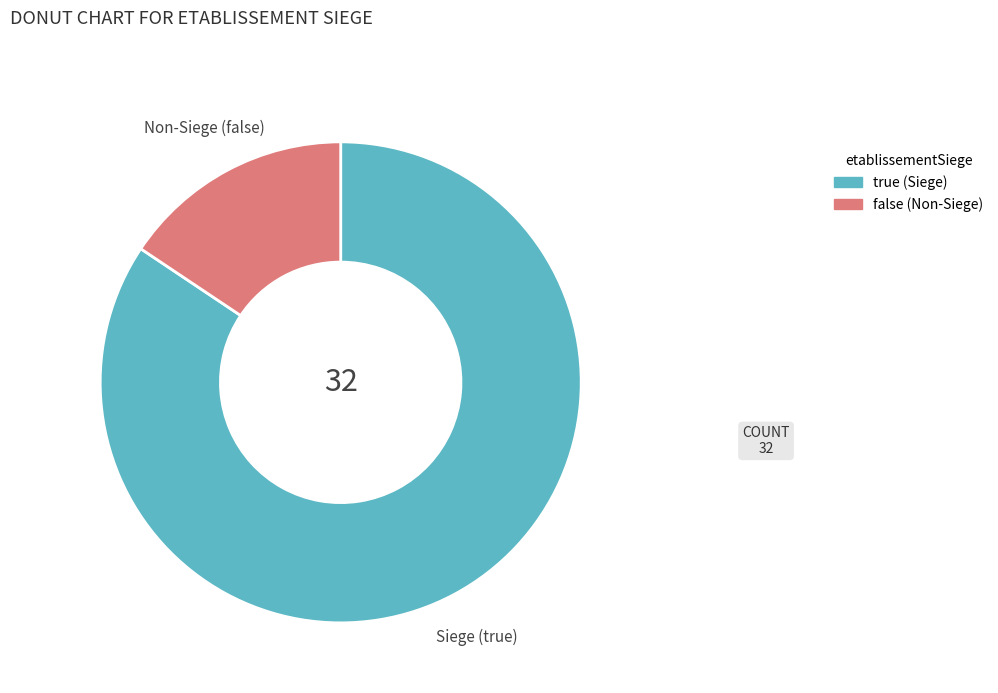

The true slice represents 84% of the pie. True or false?

True